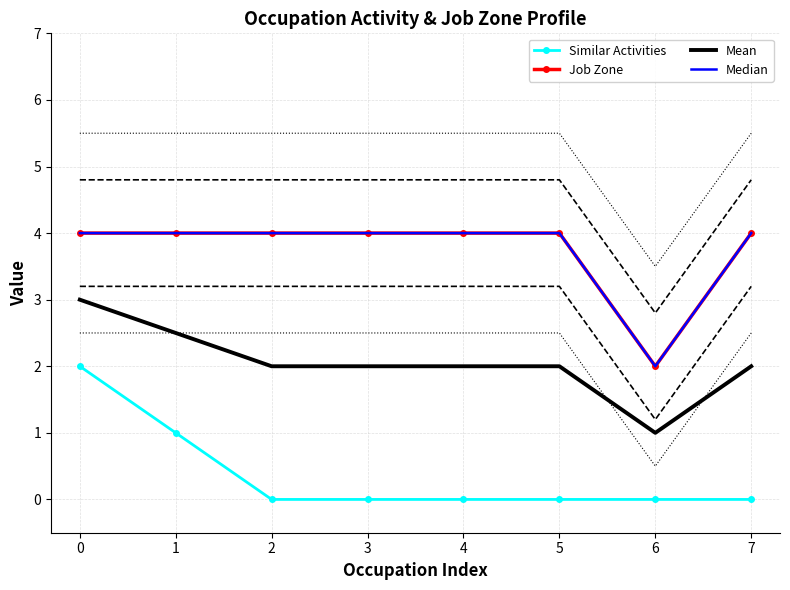

True or false: Job Zone and Median intersect in this chart.

False